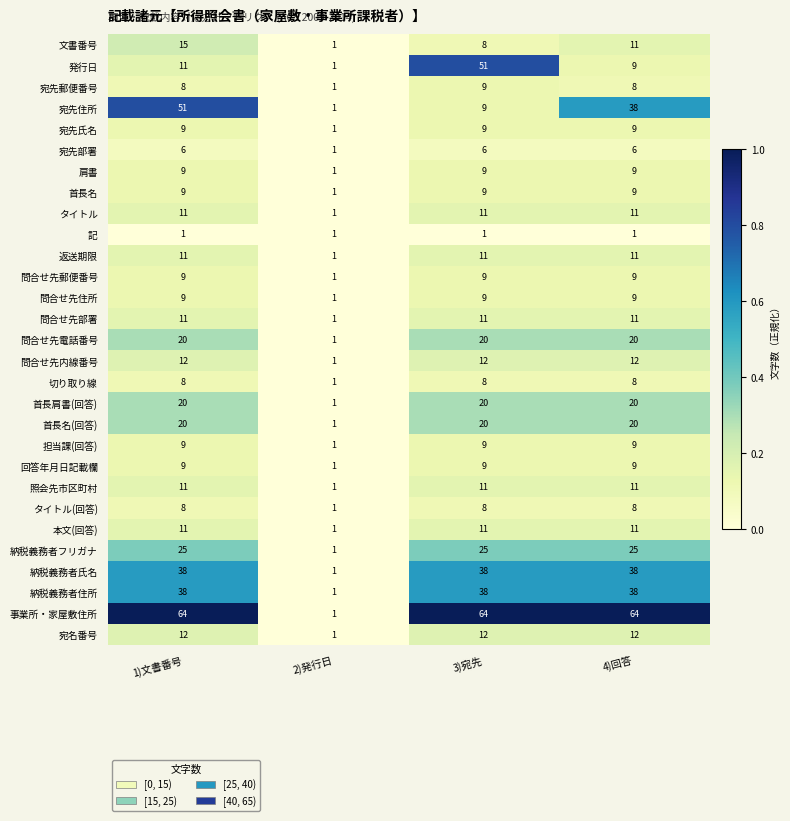

At which label does 担当課(回答) reach its minimum?

2)発行日